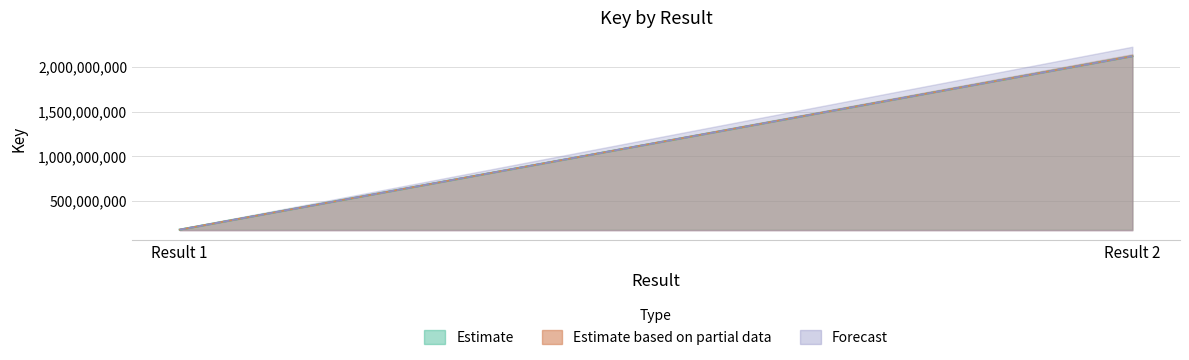

Does the chart display data point markers on the line(s)?

No